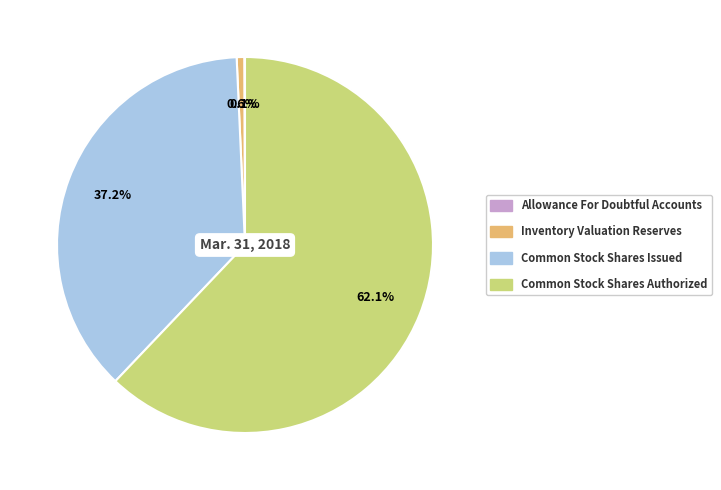

What portion of the pie excludes Inventory Valuation Reserves?

99.4%